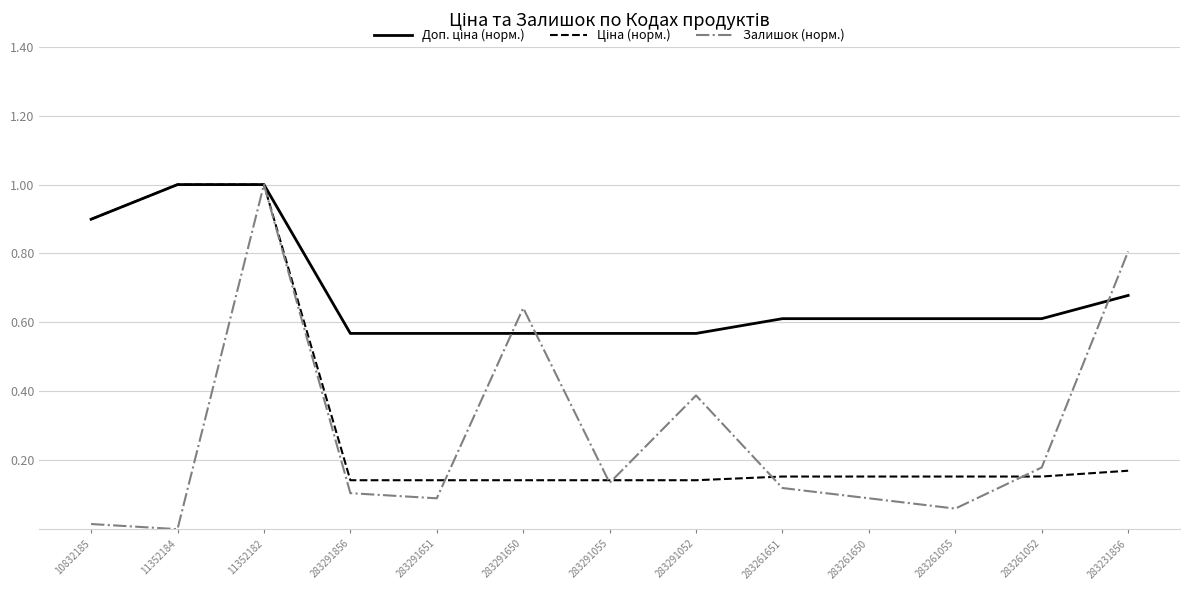

What position from the right is 283261052?

2